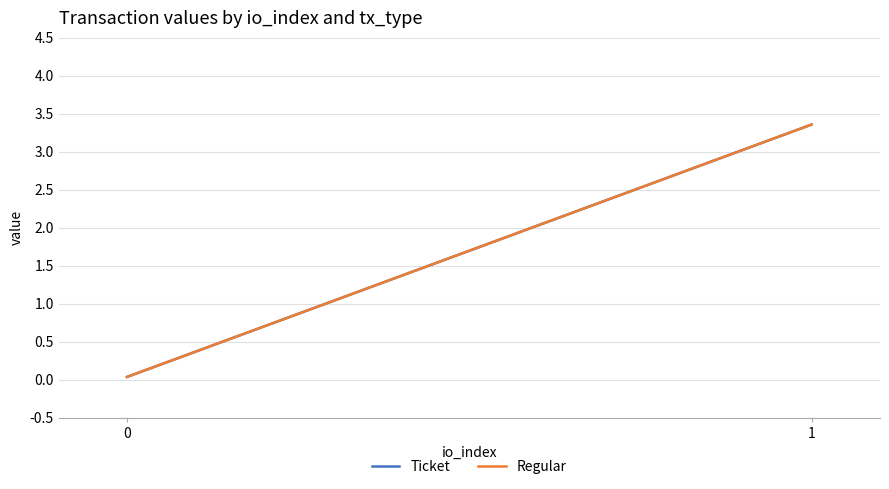

List the series in order of their peak value, lowest first.

Ticket, Regular